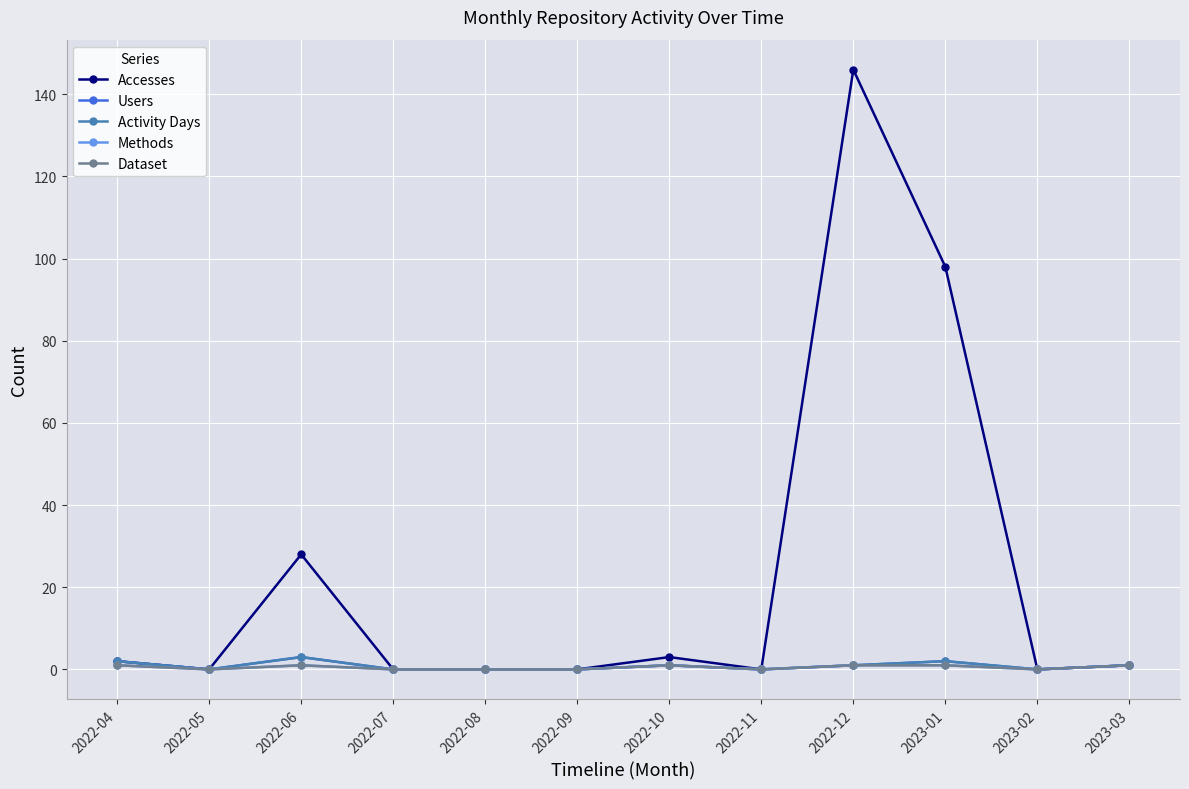

Is this an area chart (filled region under the line)?

No